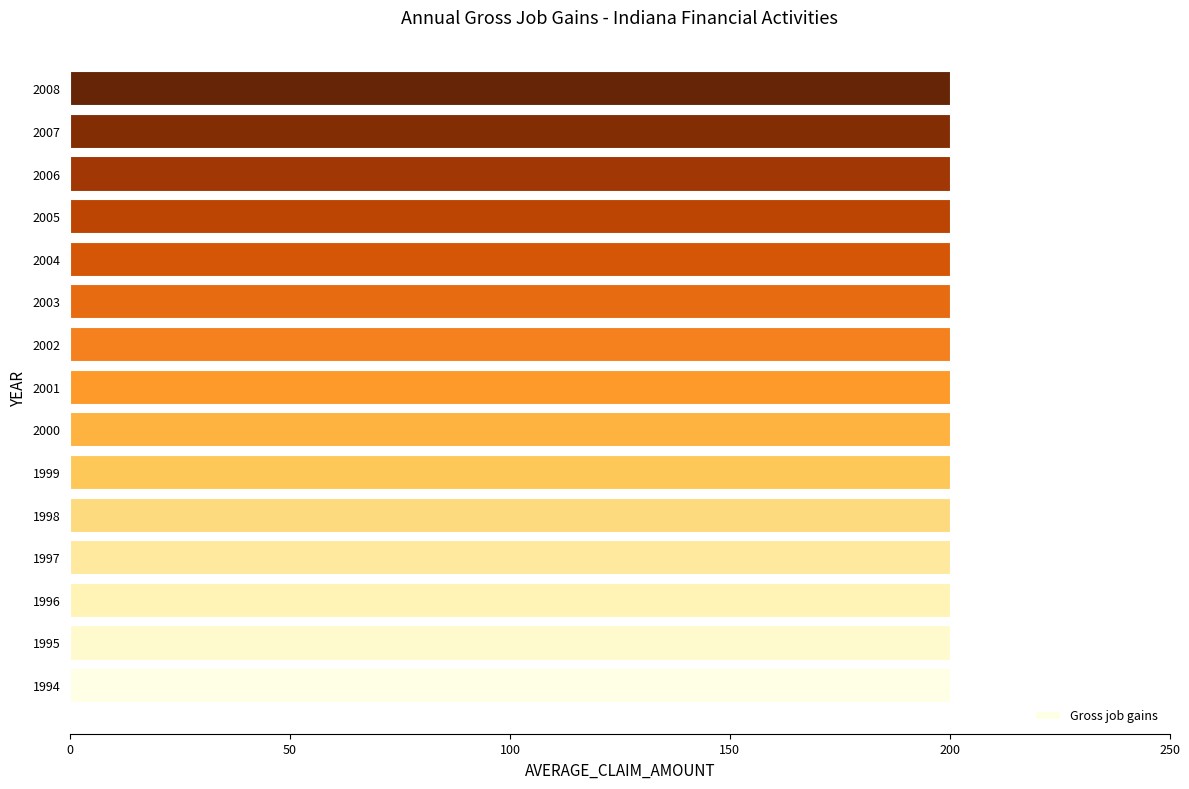

What is the total value across all series at 2001?

200